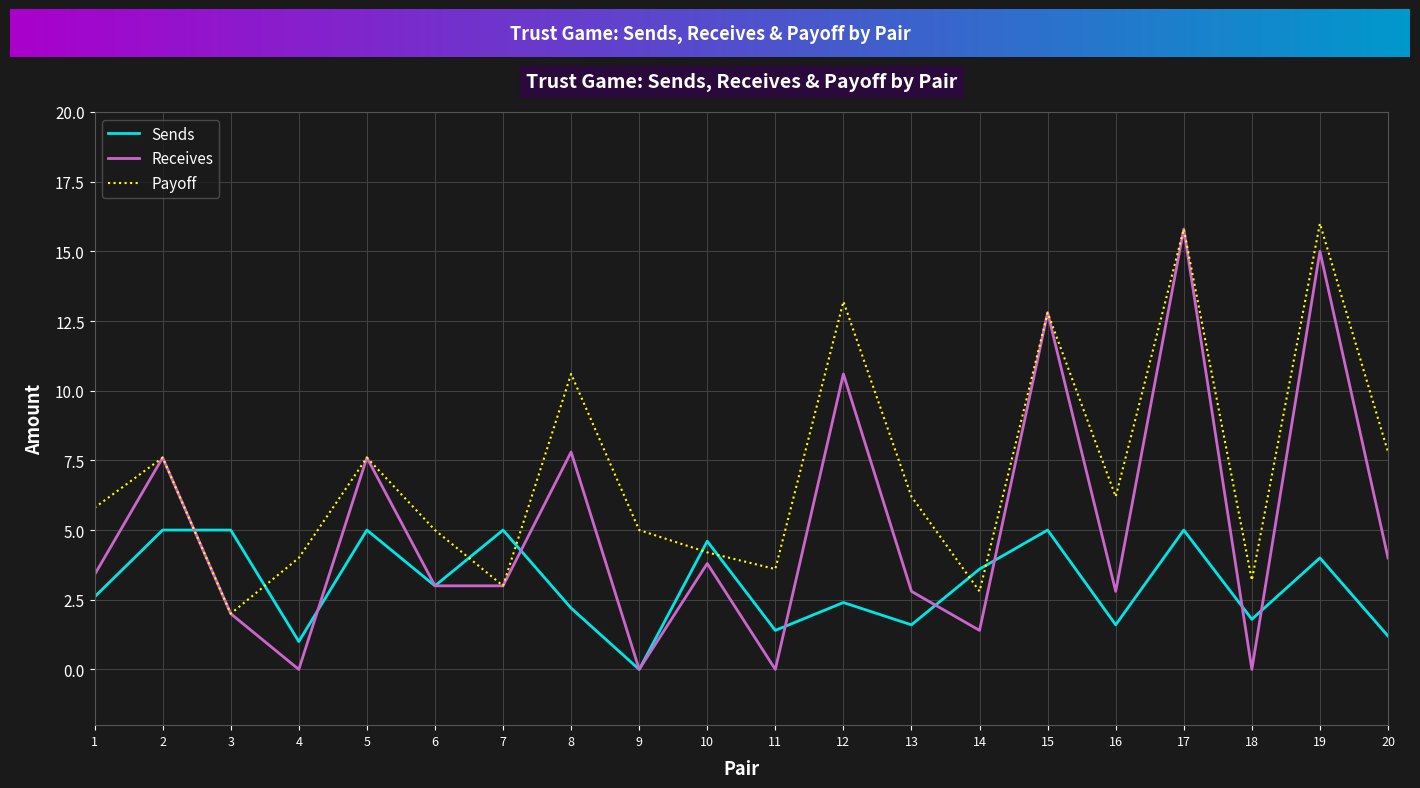

How many values in the Sends series are below 3?

10